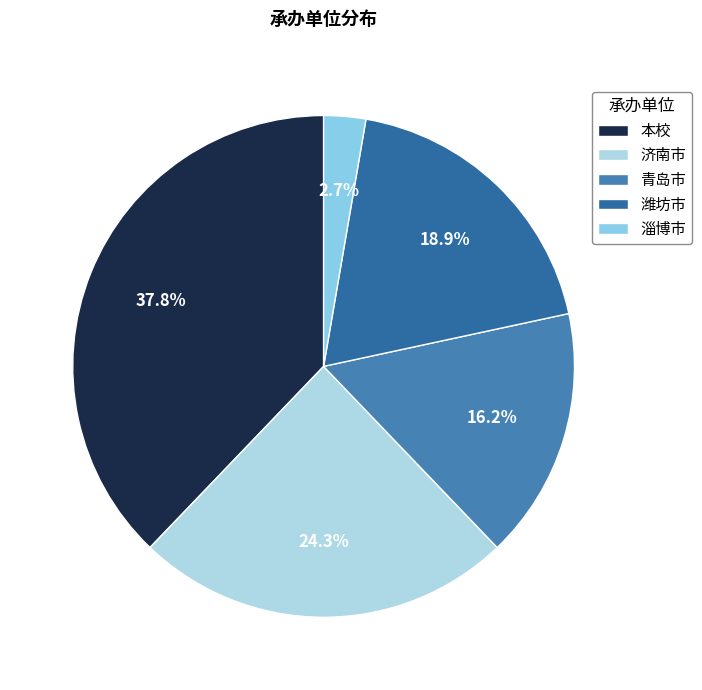

To the nearest percent, what percentage of the pie is 济南市?

24%